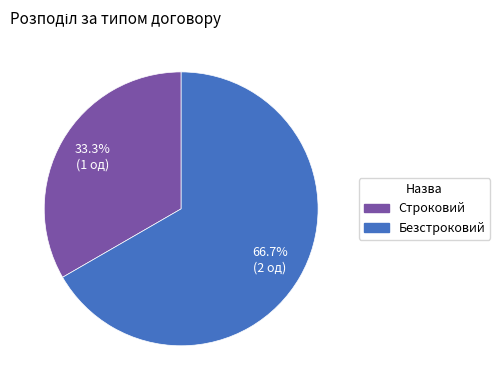

Which category has the biggest portion of the pie?

Безстроковий